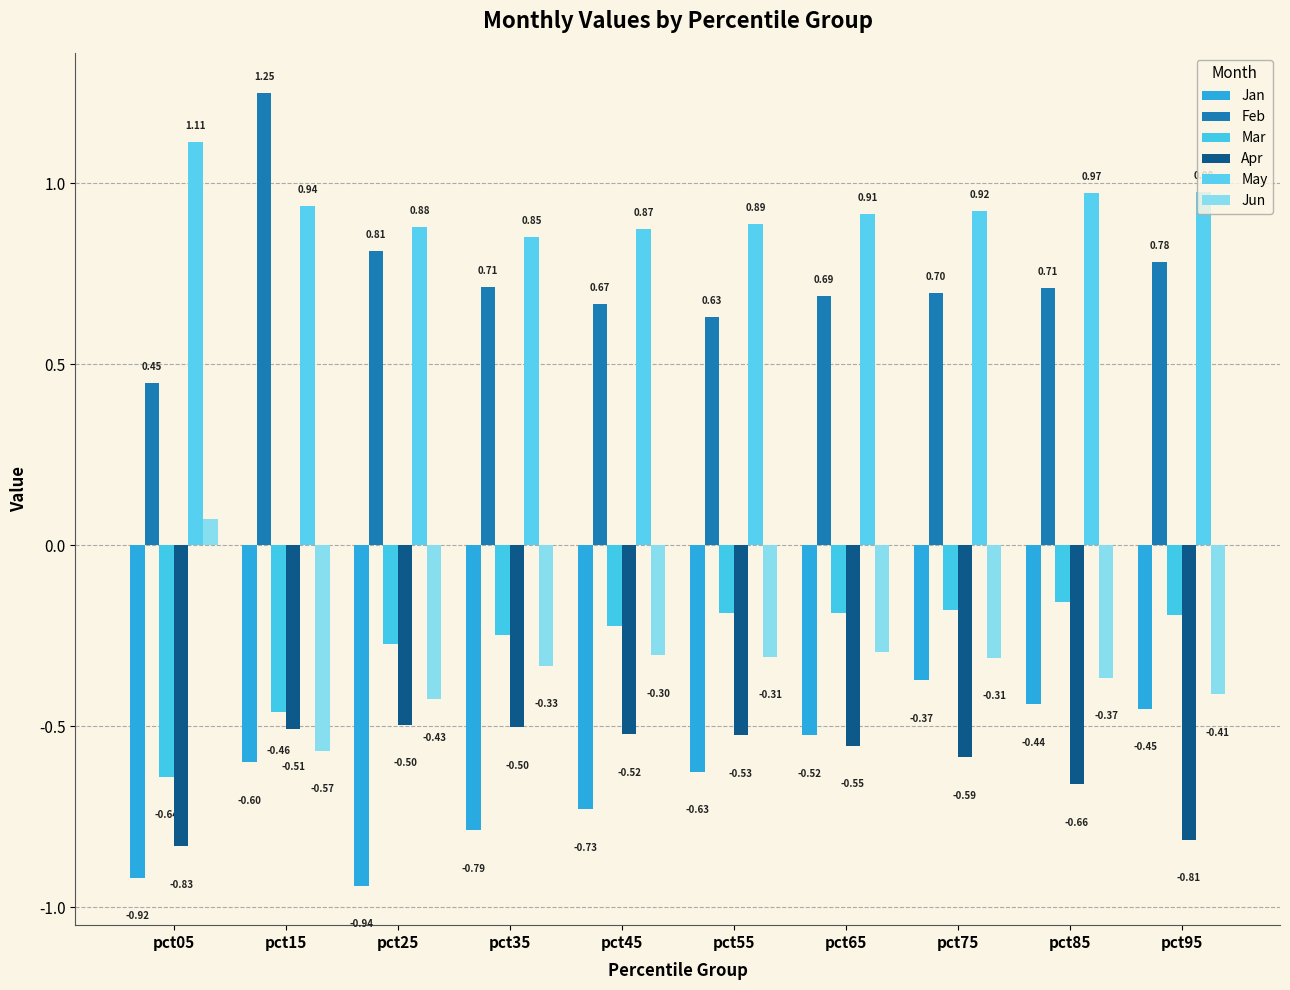

What is the value of the Apr bar at the 5th from the left?

-0.5